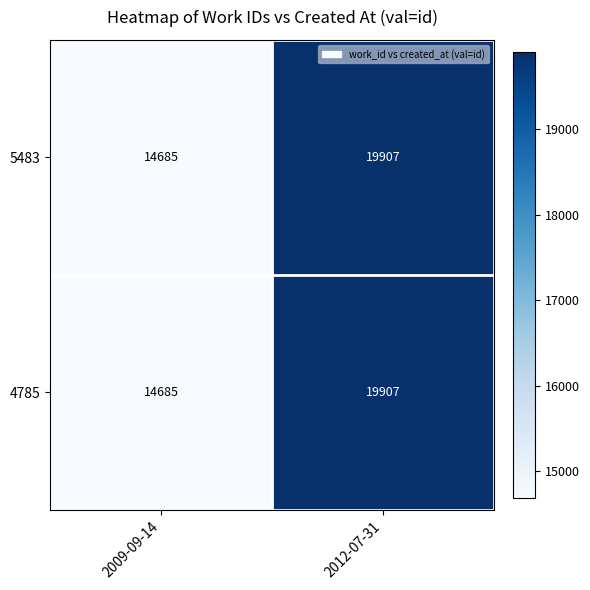

What is the difference between the 5483 values at 2012-07-31 and 2009-09-14?

5222